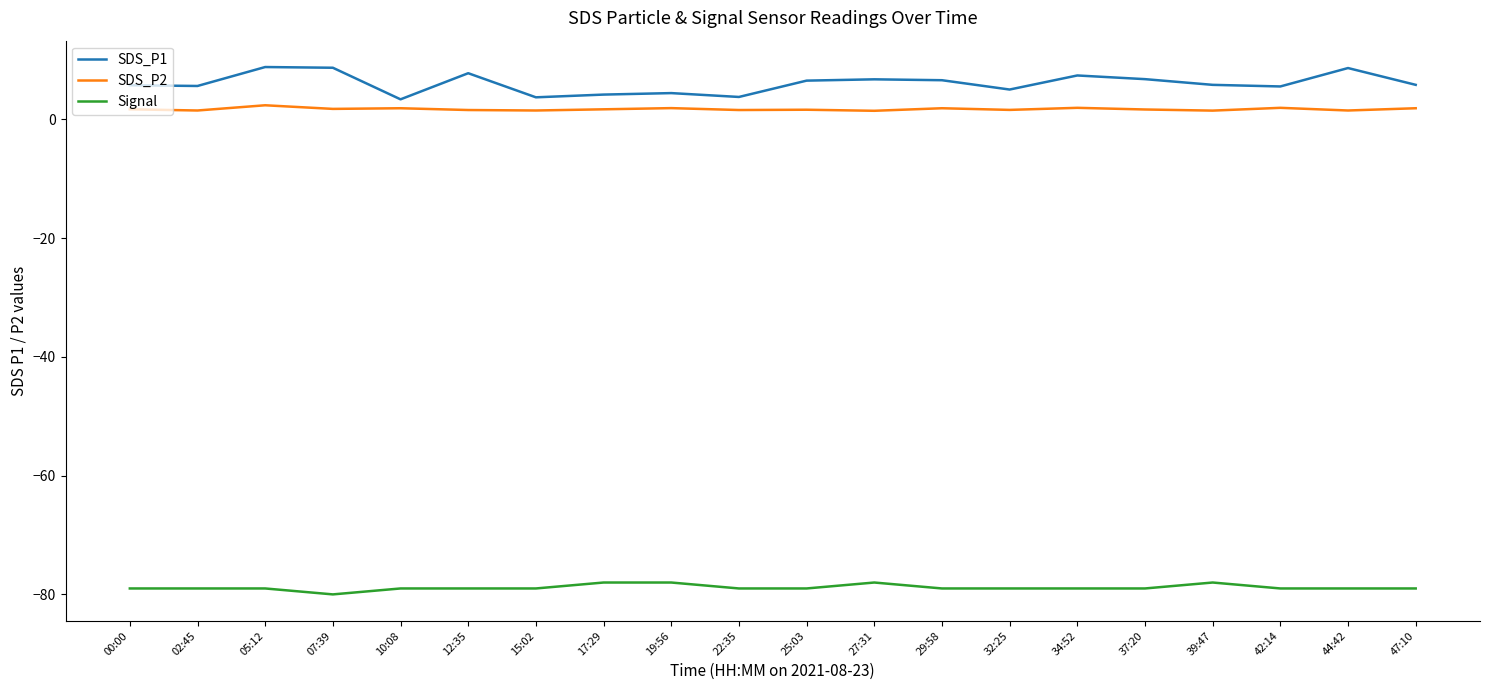

Is the value of SDS_P1 at 02:45 greater than the value of Signal at 19:56?

Yes